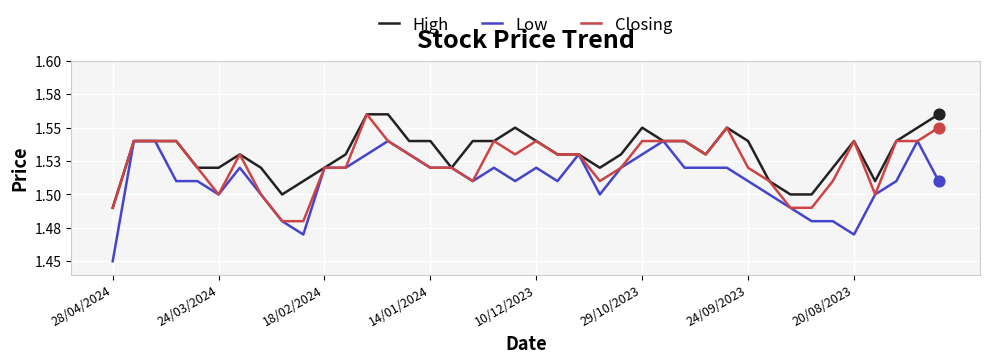

What are all the series names shown in the legend?

High, Low, Closing